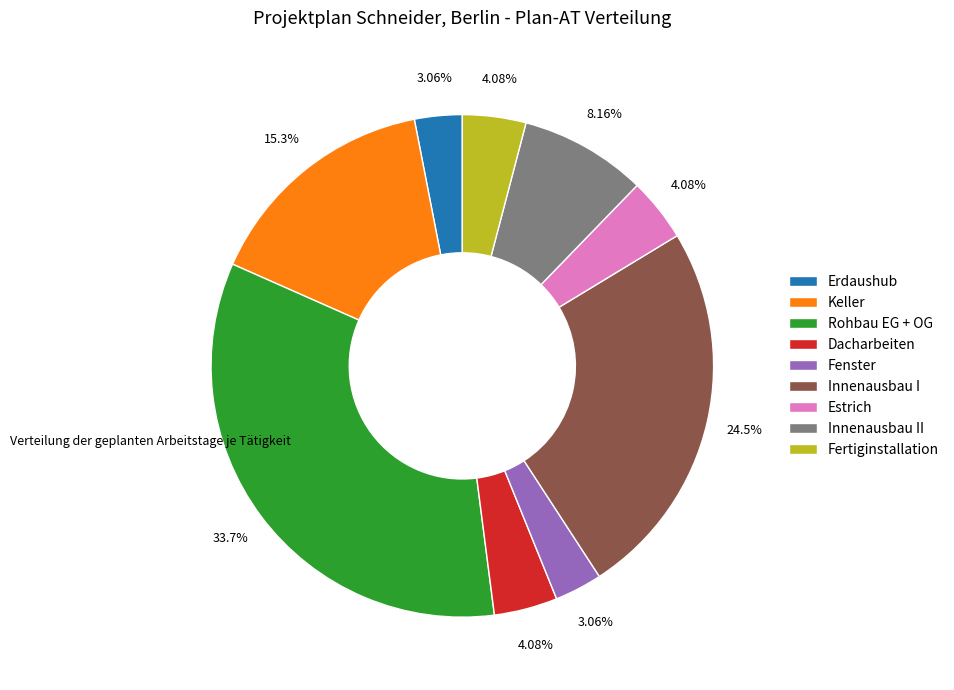

To the nearest percent, what is the difference between the Erdaushub and Innenausbau I slice percentages?

21%